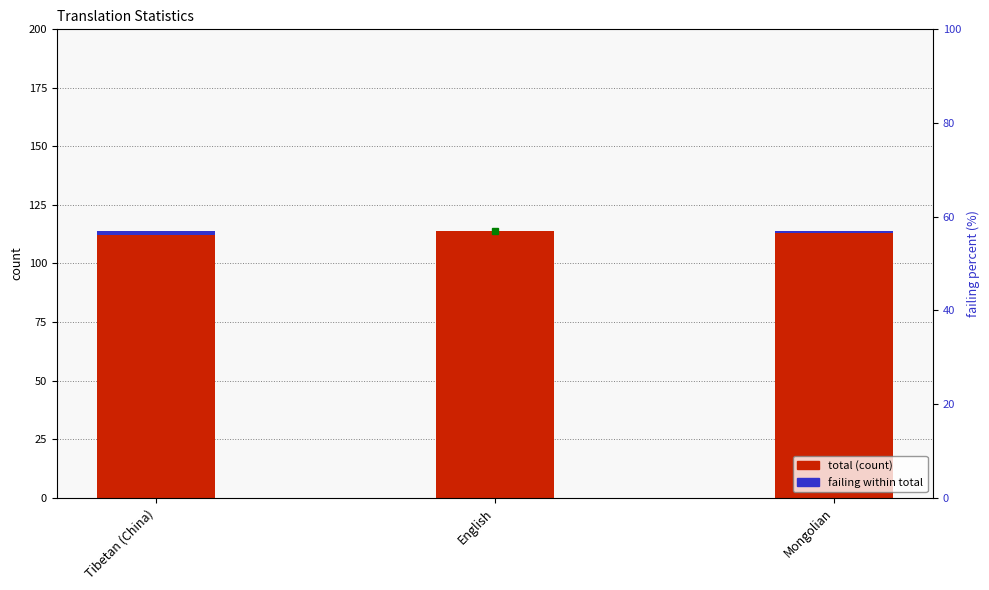

Count the number of categories in the chart.

3